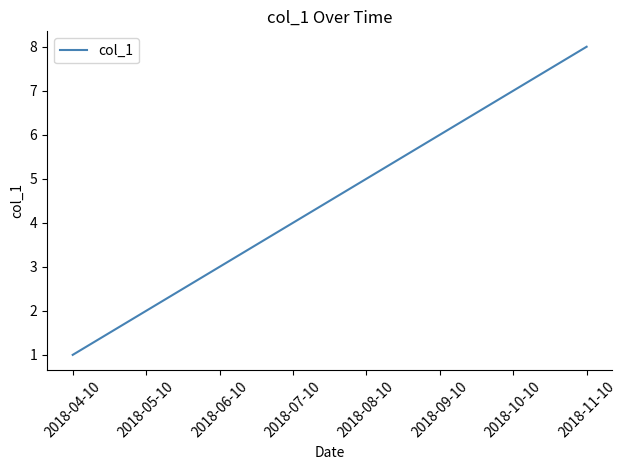

What is the change in value from 2018-04-10 to 2018-11-10?

+7